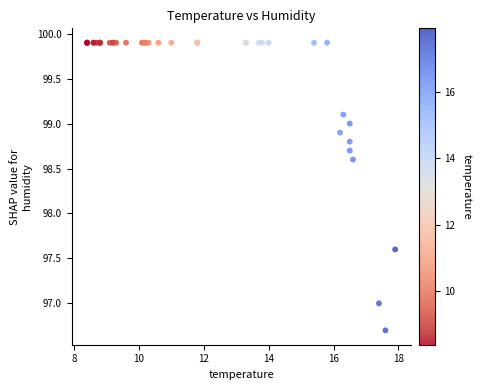

What Y value in the scatter plot is closest to 98?

97.6